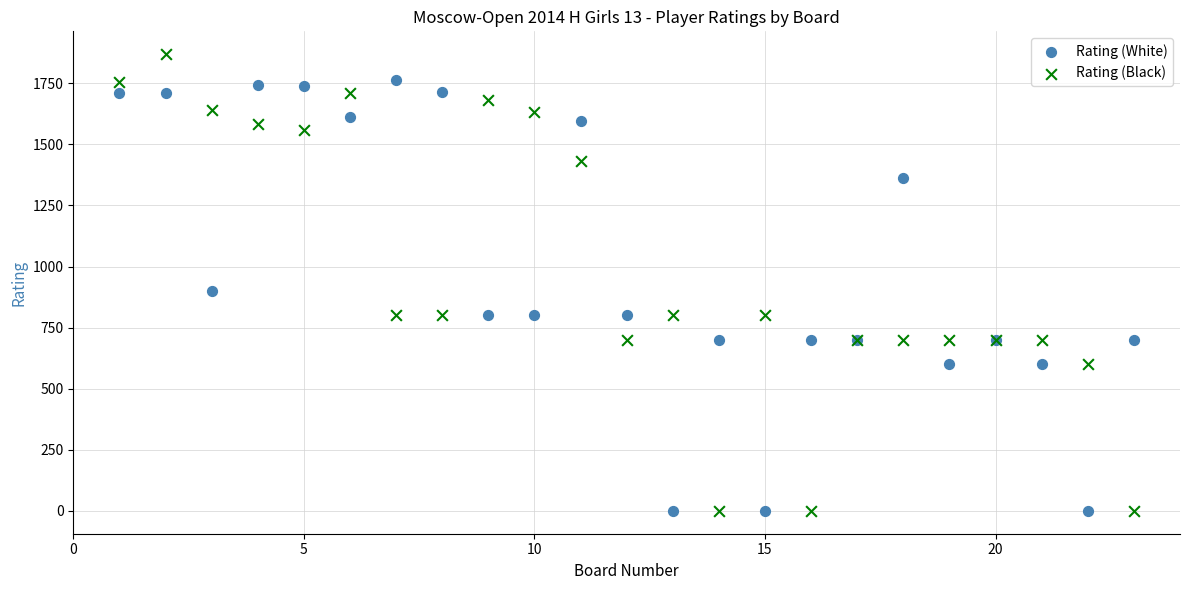

Across all series, what Y value is closest to 934?

900